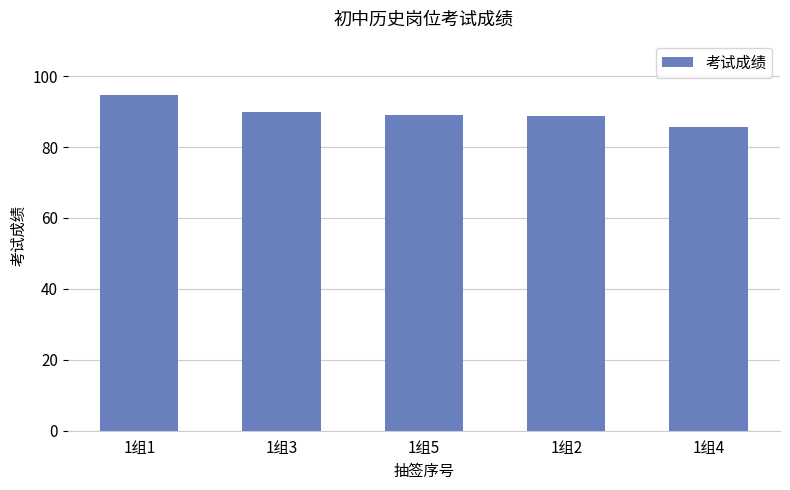

How many distinct data groups are displayed?

1